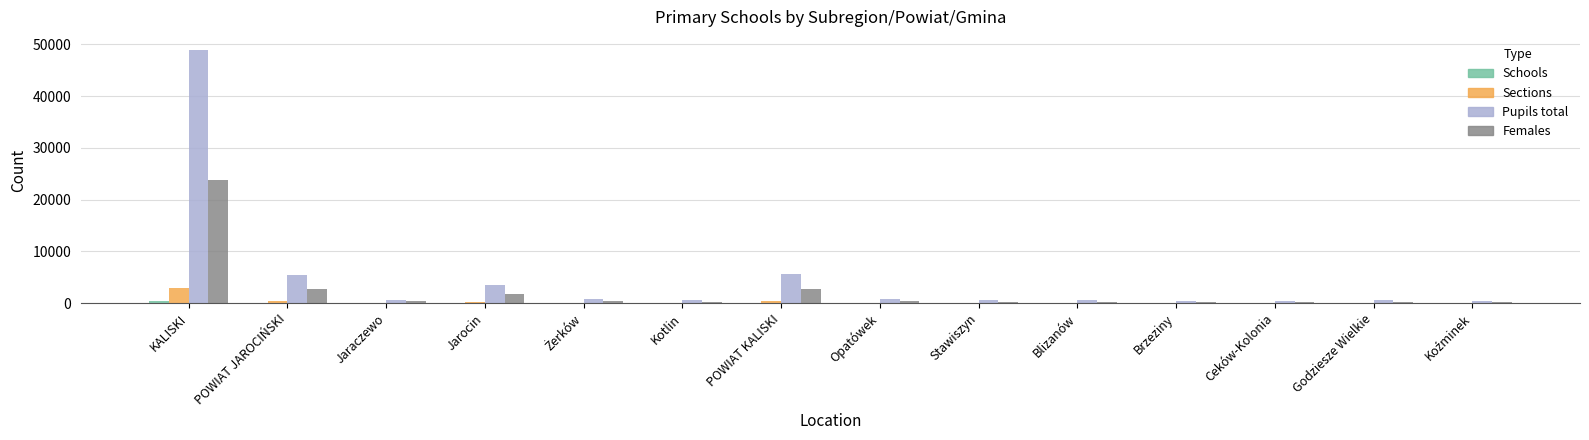

True or false: Females has a value of 2736 at POWIAT KALISKI.

True